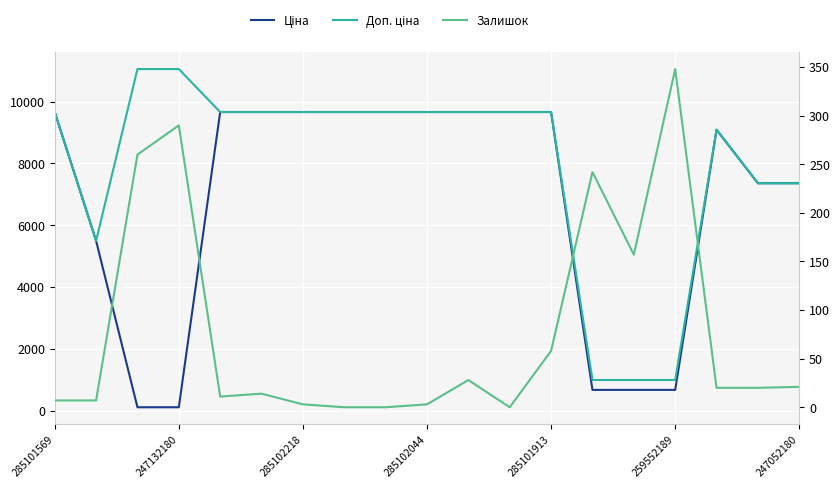

True or false: Доп. ціна has a value of 17046.2 at 8.

False